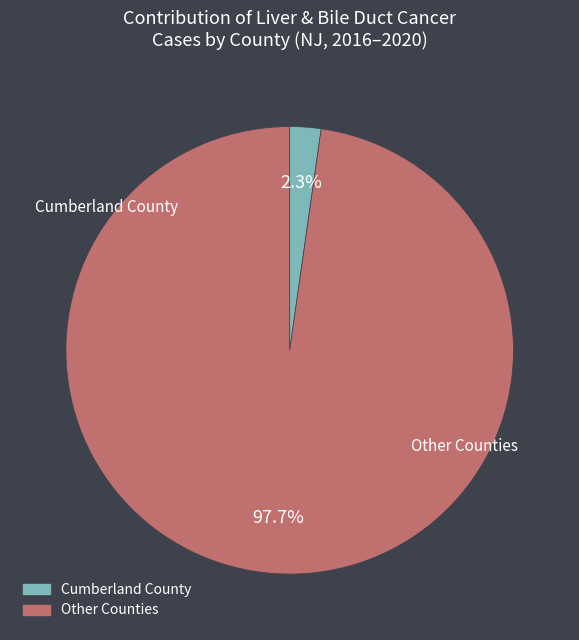

Is there a majority slice in this chart?

Yes